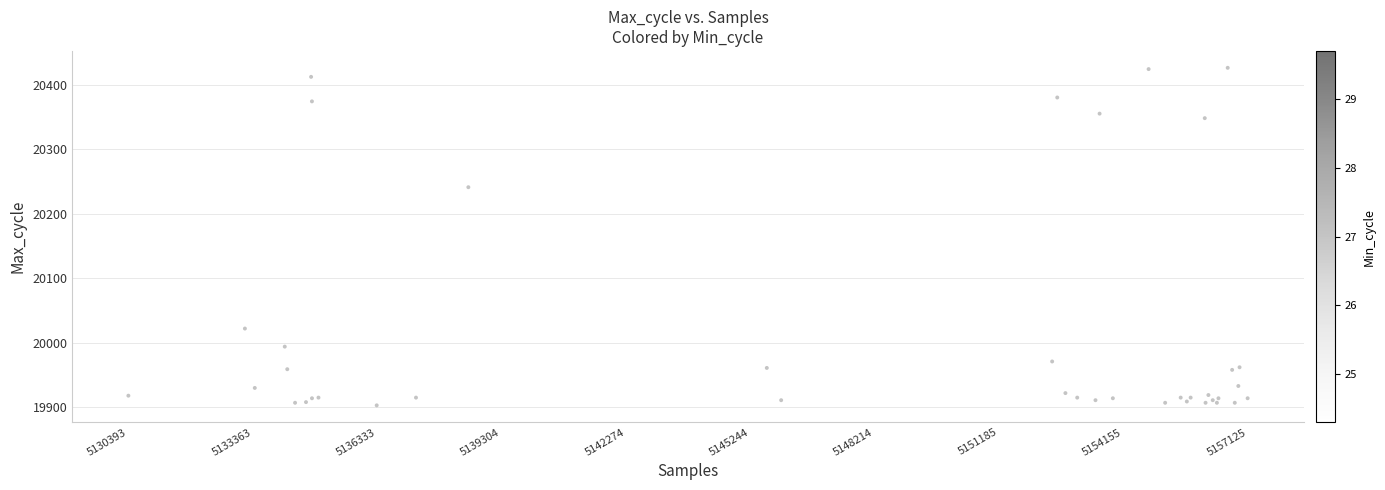

What Y value in the scatter plot is closest to 20164?

20241